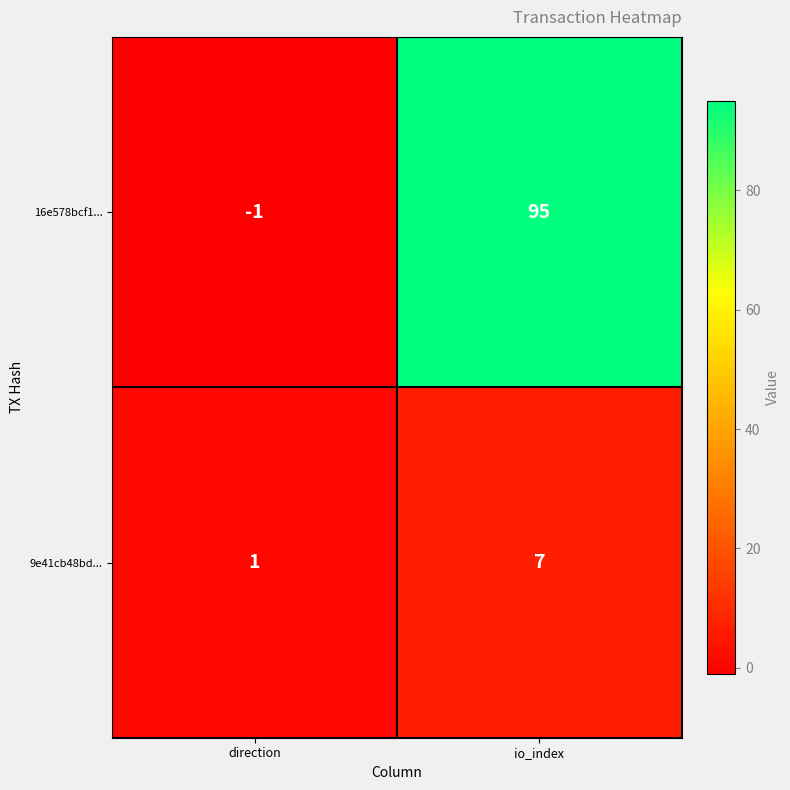

What is the difference between the 16e578bcf1... values at direction and io_index?

96